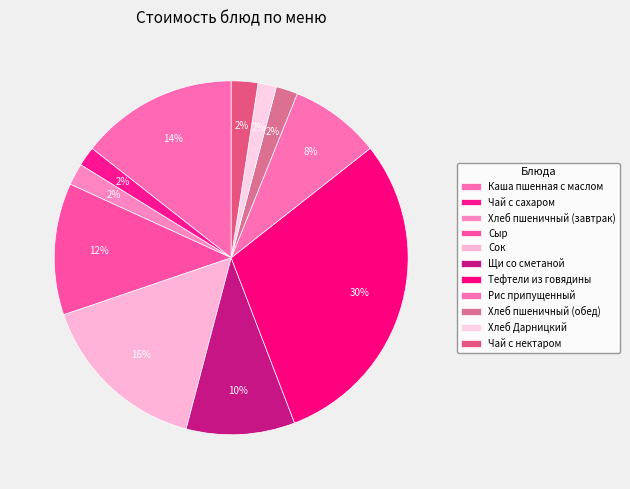

What percentage do Тефтели из говядины and Хлеб пшеничный (завтрак) together represent?

31.8%